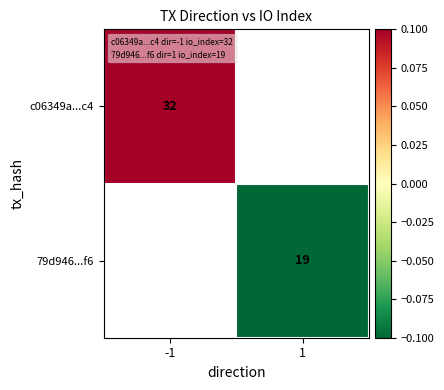

At which category does the chart reach its peak across all series?

-1